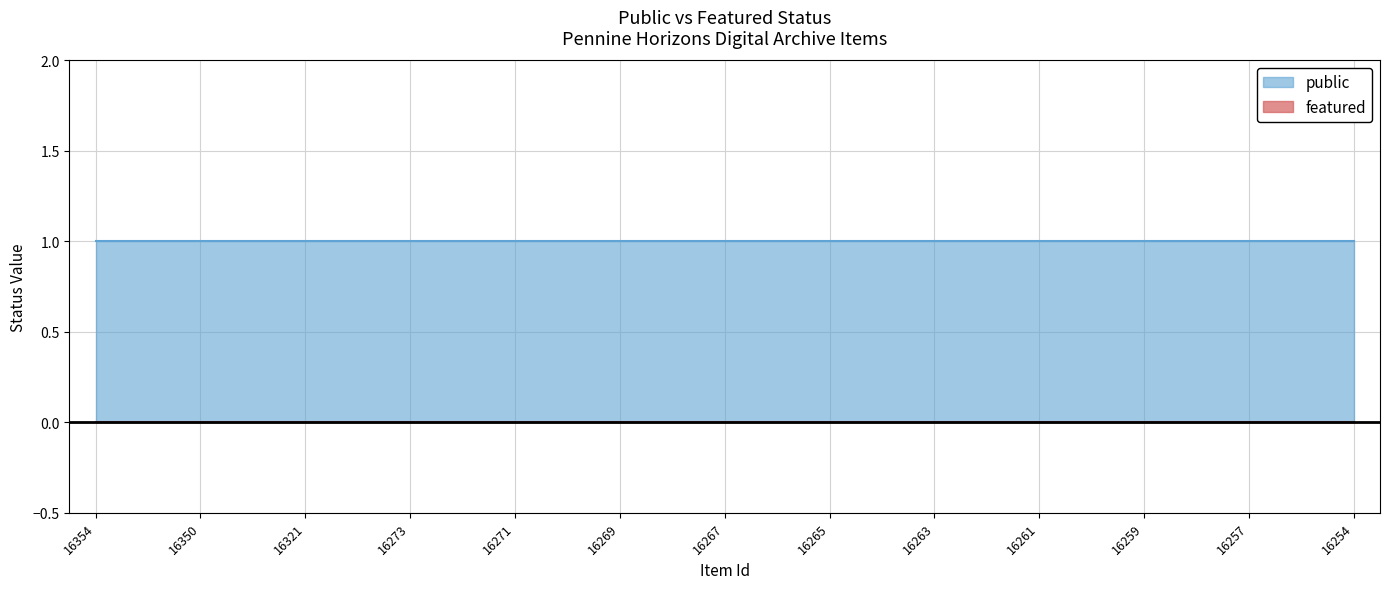

The value of featured at 16270 is 0. True or false?

True